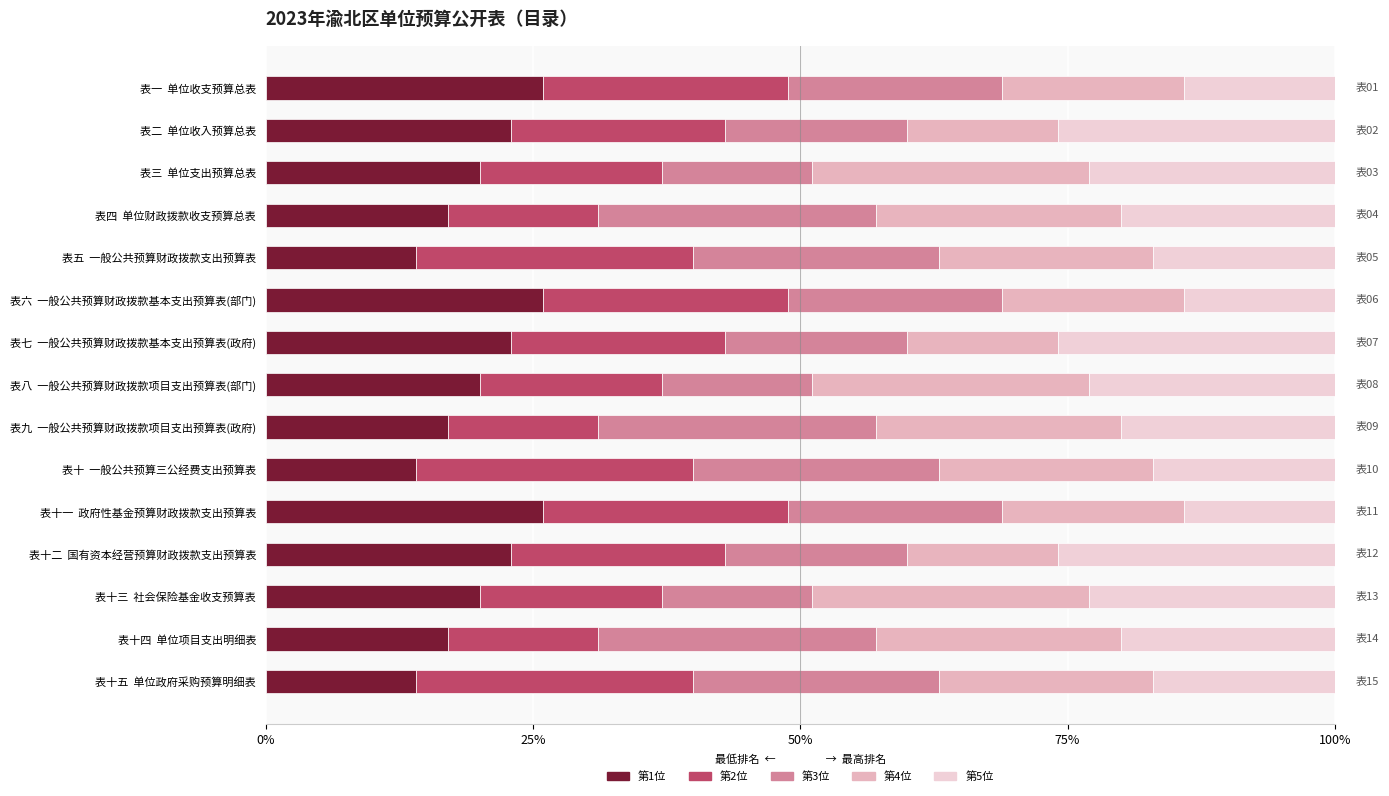

What position from the right is 表十五 单位政府采购预算明细表?

1